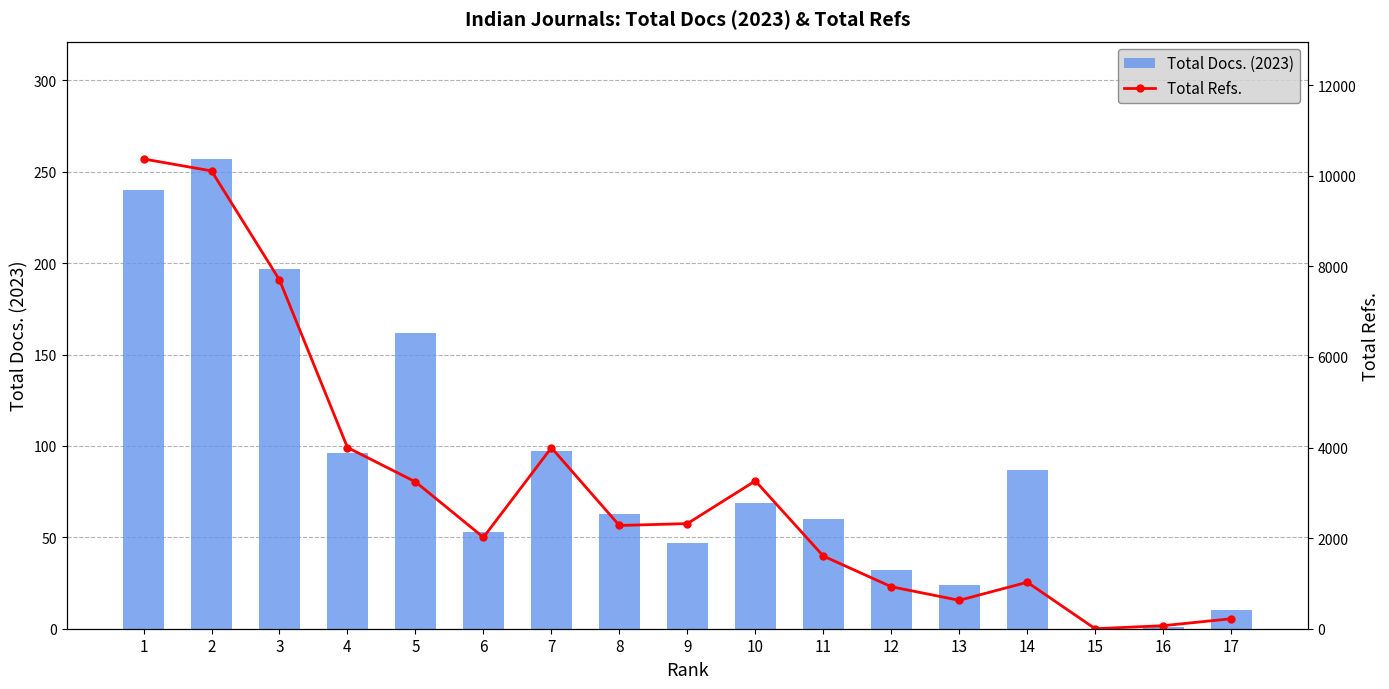

Which category has the highest value across all series?

1